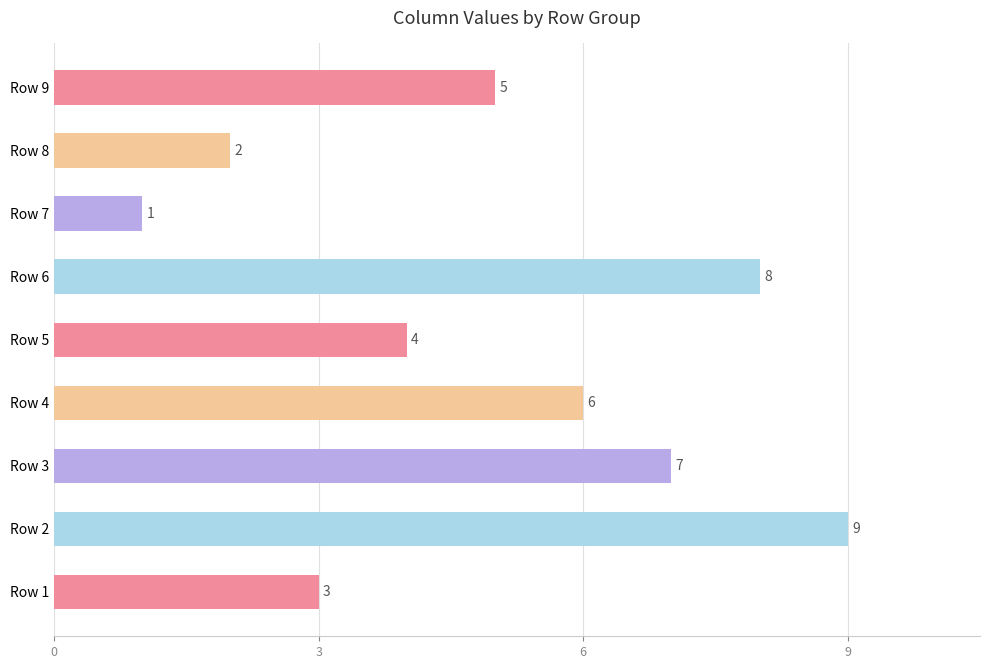

What is the difference between the maximum and minimum values?

8